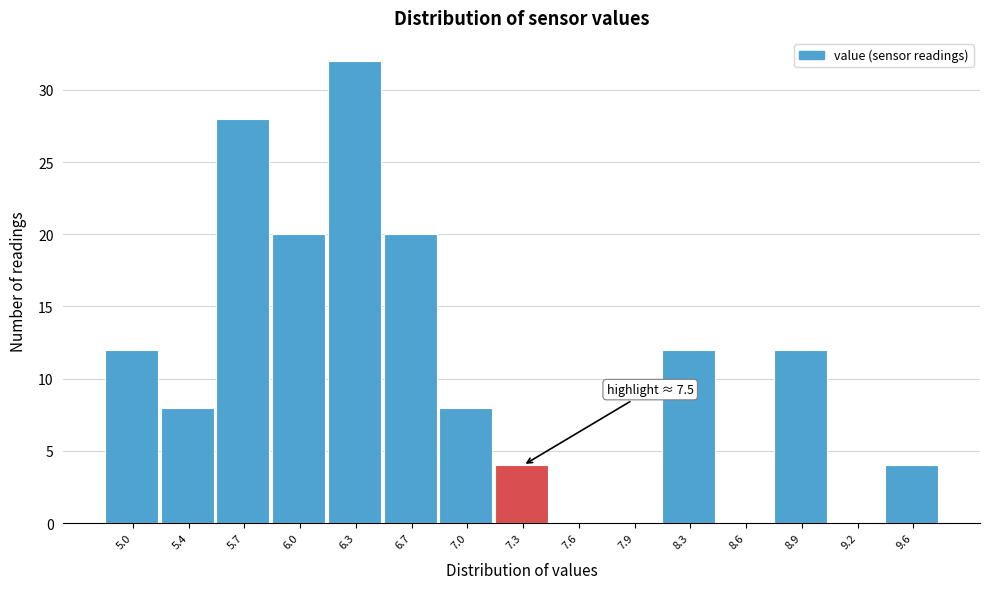

Reading left to right, transcribe all the data shown in this chart.

5.0=12	5.4=8	5.7=28	6.0=20	6.3=32	6.7=20	7.0=8	7.3=4	7.6=0	7.9=0	8.3=12	8.6=0	8.9=12	9.2=0	9.6=4